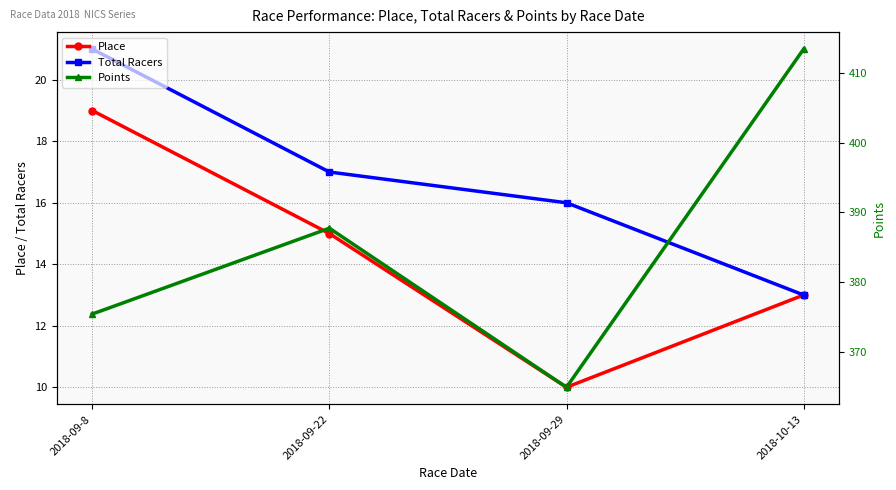

Where does the Place series first go above 15?

2018-09-8